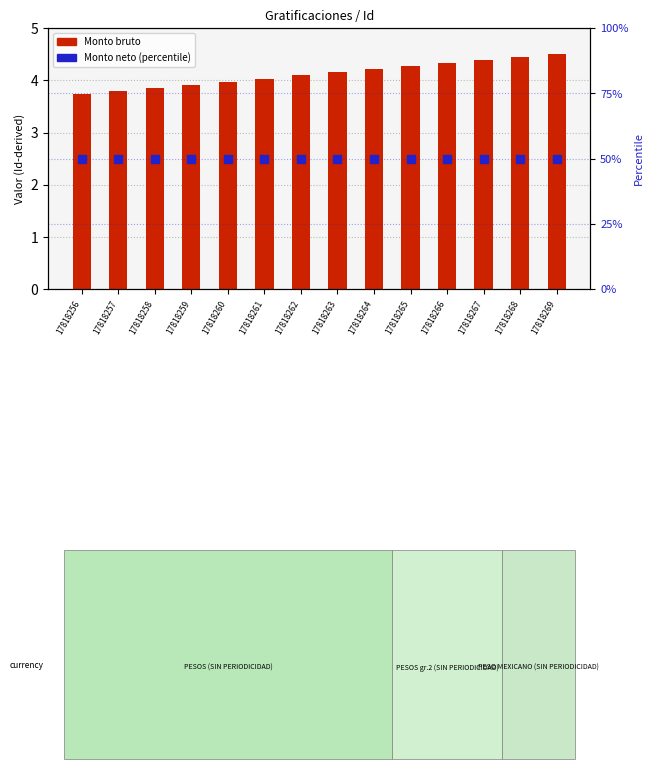

Which series has the largest total across all categories?

Monto neto (percentile)